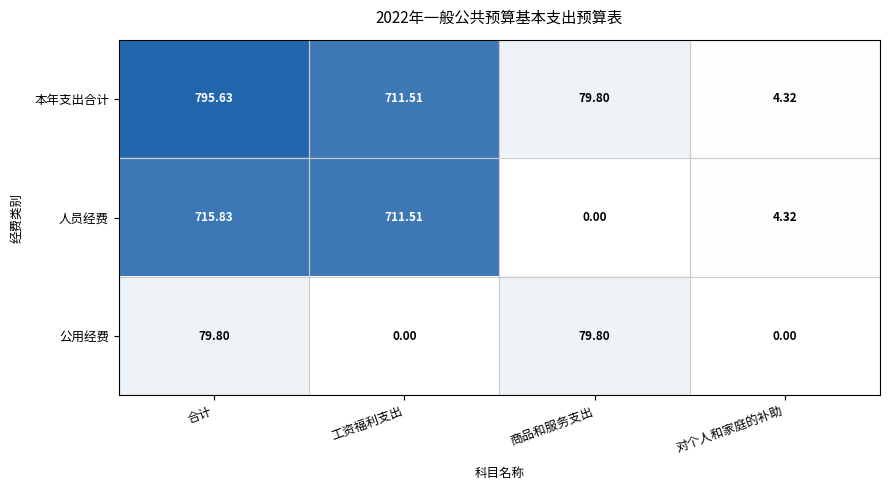

Where does the 本年支出合计 series first go above 711?

合计